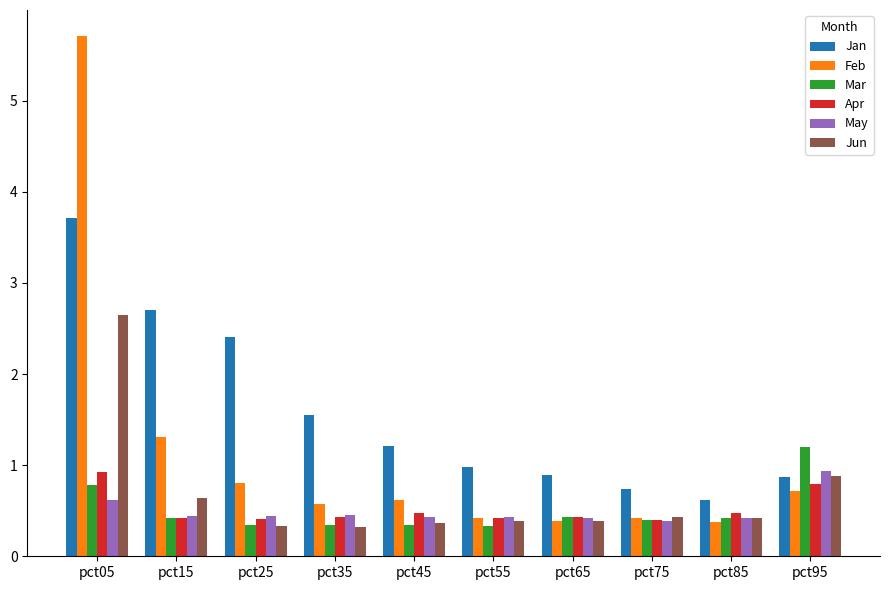

At how many categories does at least one series exceed 4?

1